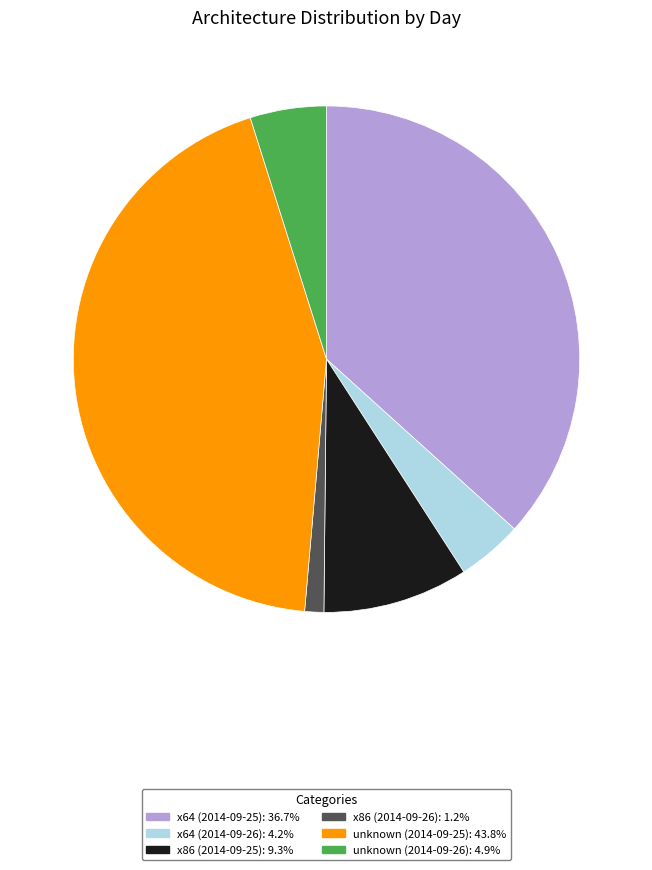

Which has a higher value, x64 (2014-09-26) or x86 (2014-09-25)?

x86 (2014-09-25)